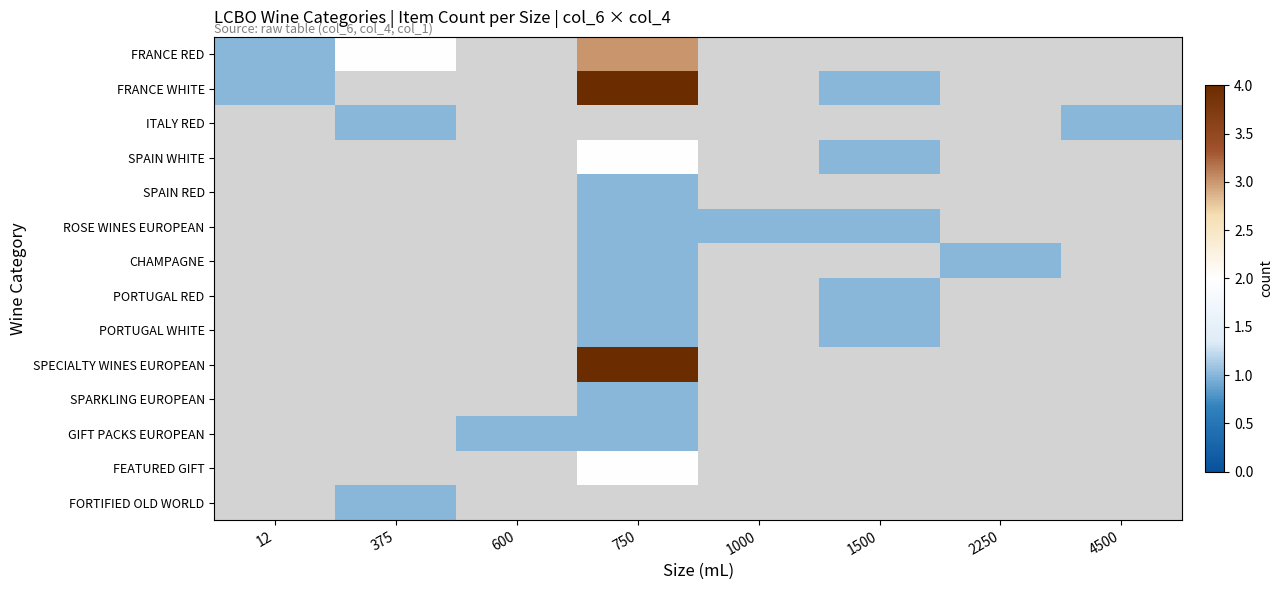

Is it true that FRANCE RED equals -1 at 4500?

False